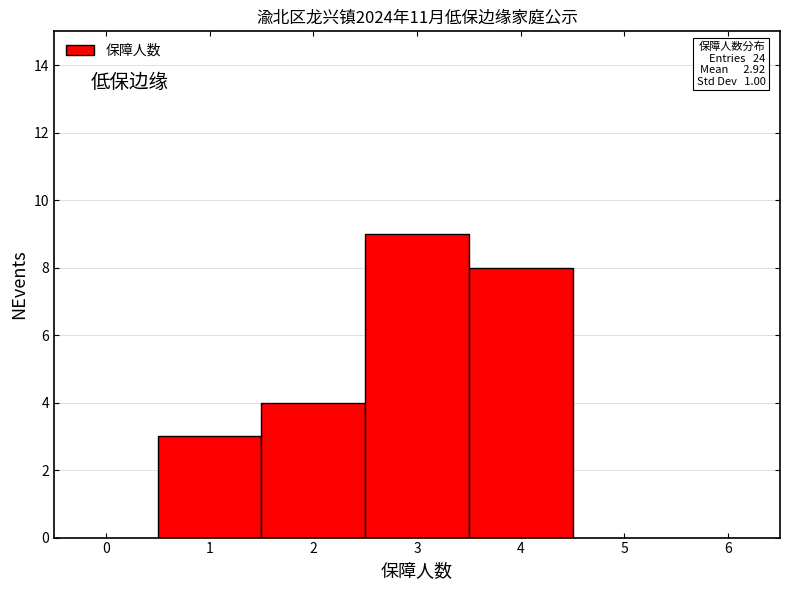

Over which range of the x-axis is the bar tallest?

2.5 to 3.5